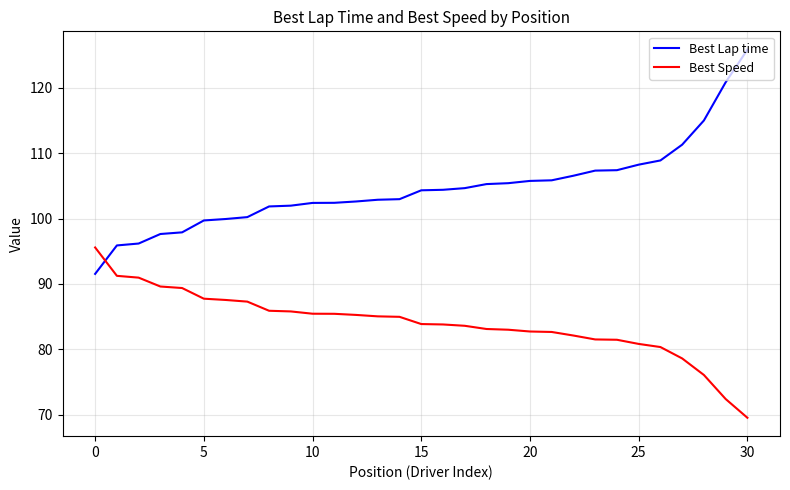

What is the sum of all Best Lap time values?

3242.8